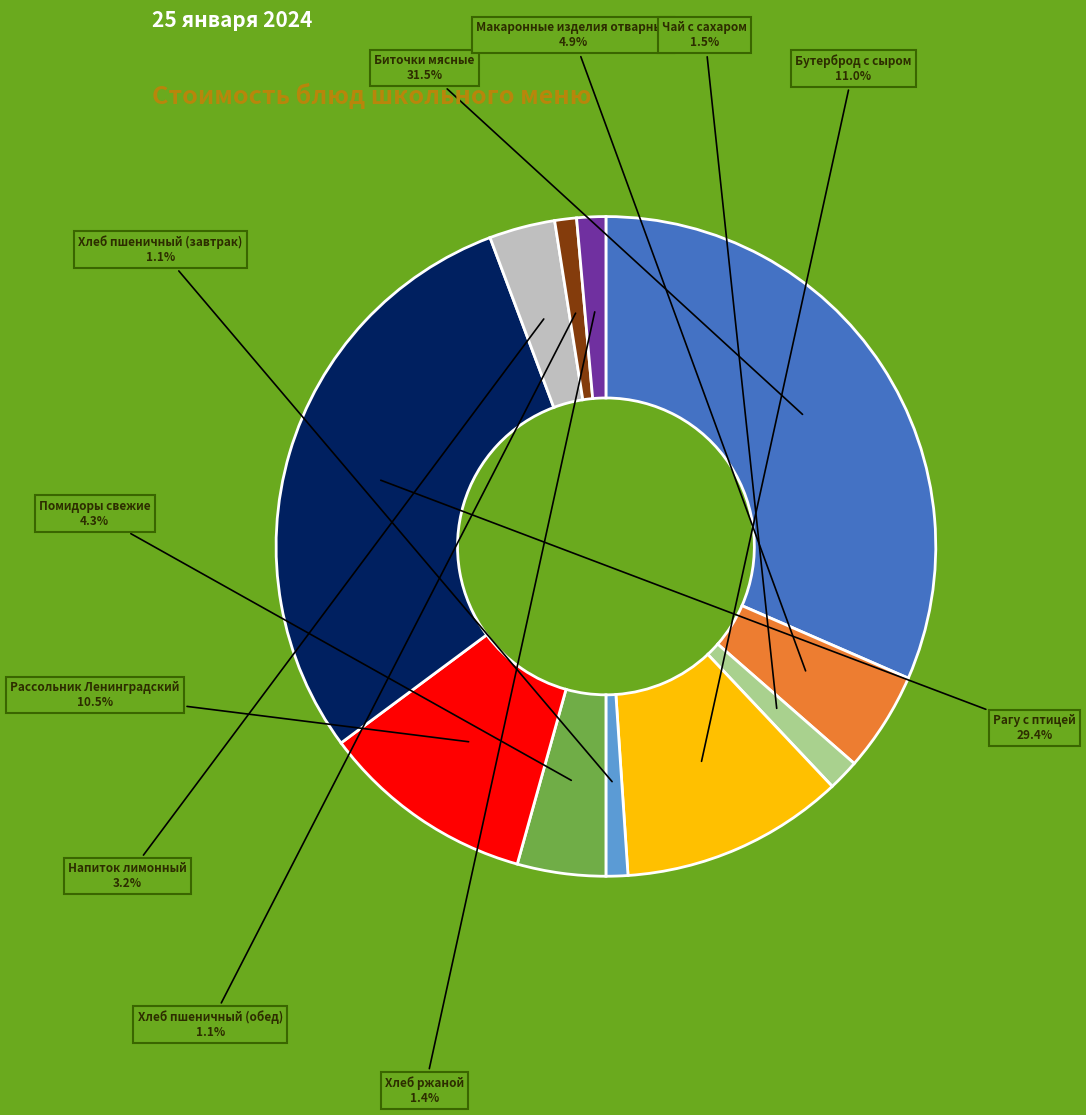

How many segments does this pie chart have?

11